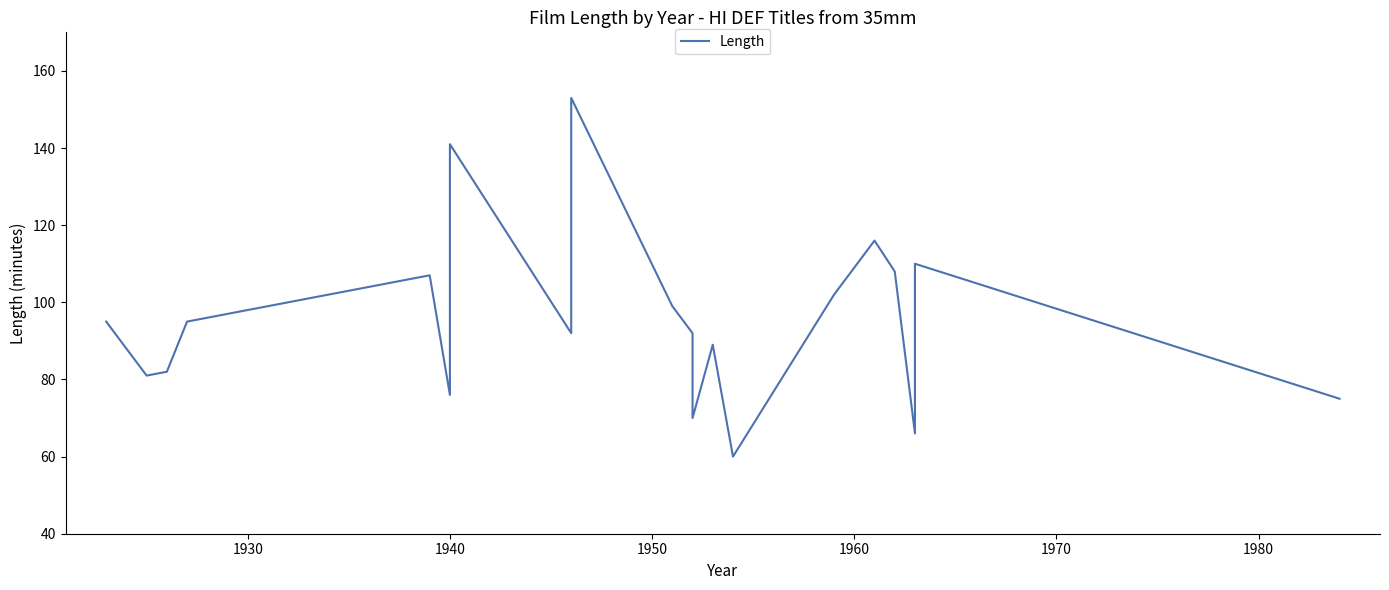

What is the sum of all values?

2002